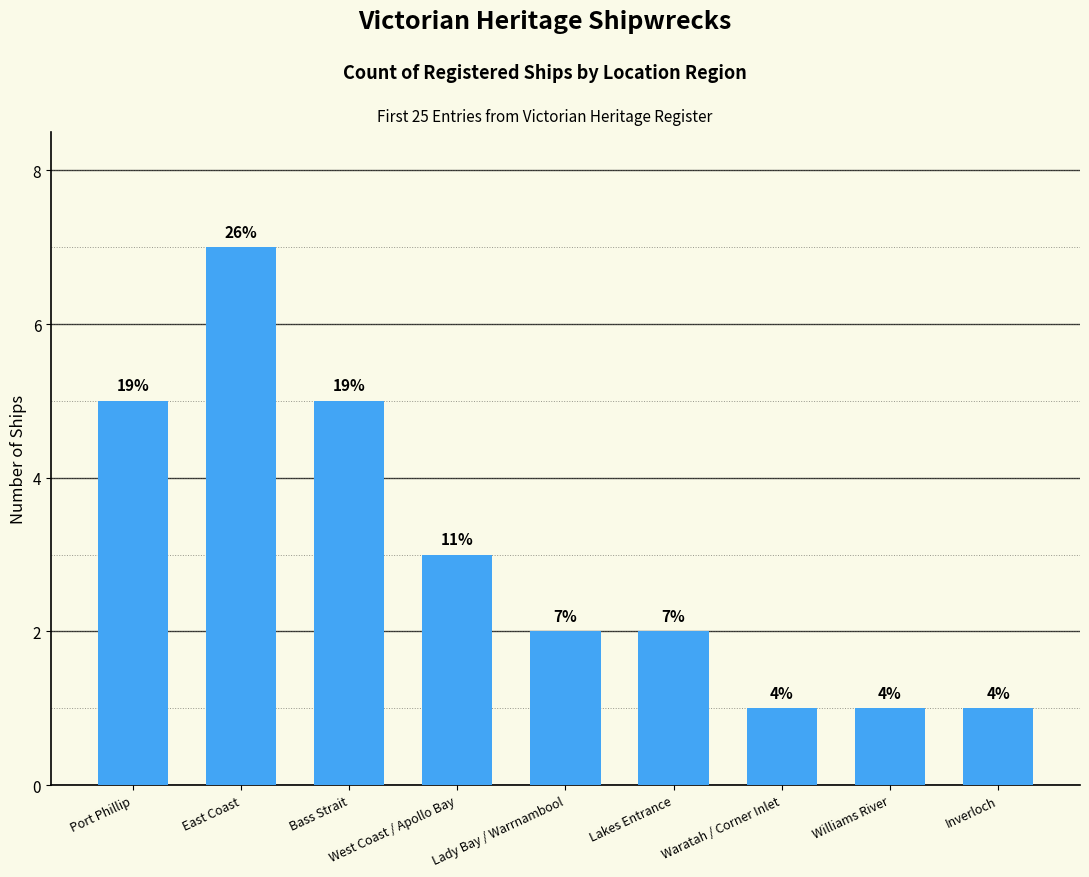

Where does the data first go above 2?

Port Phillip